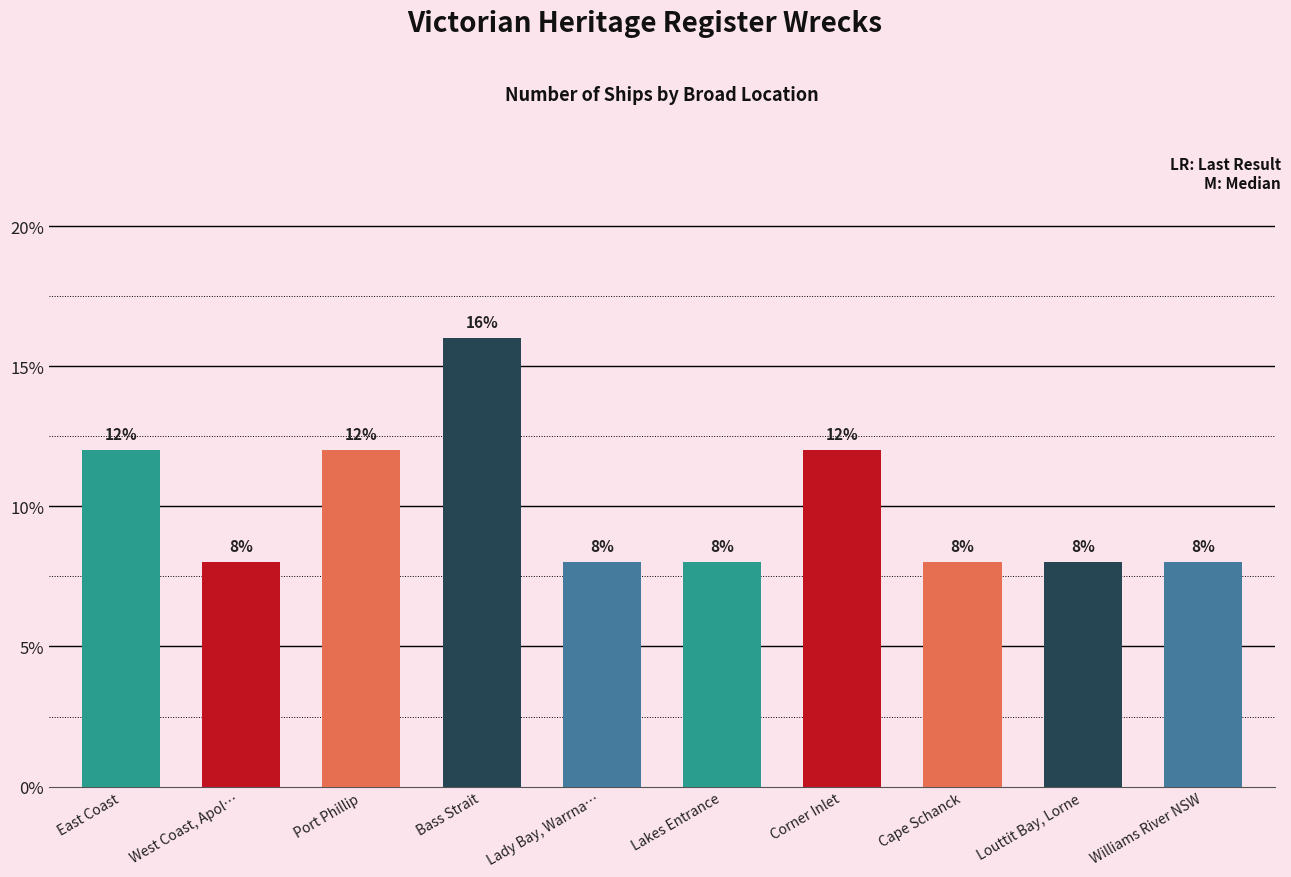

How many data points are above 8?

4